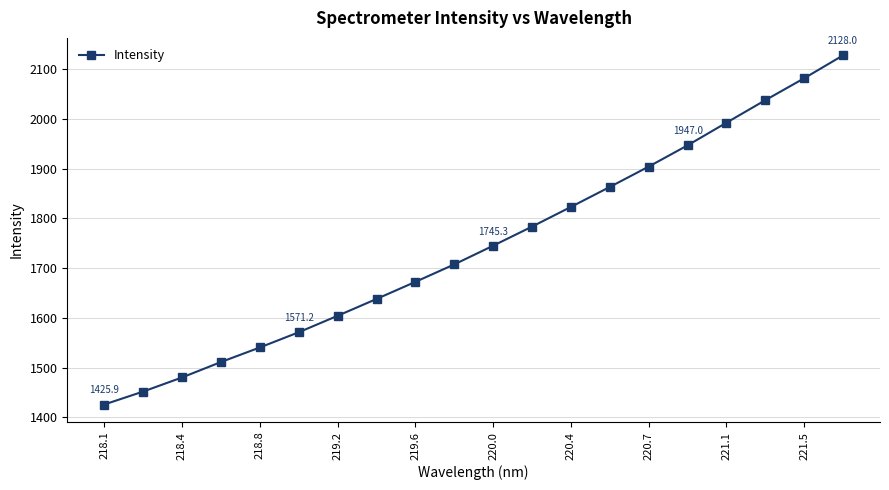

What is the minimum value shown in the chart?

1425.9